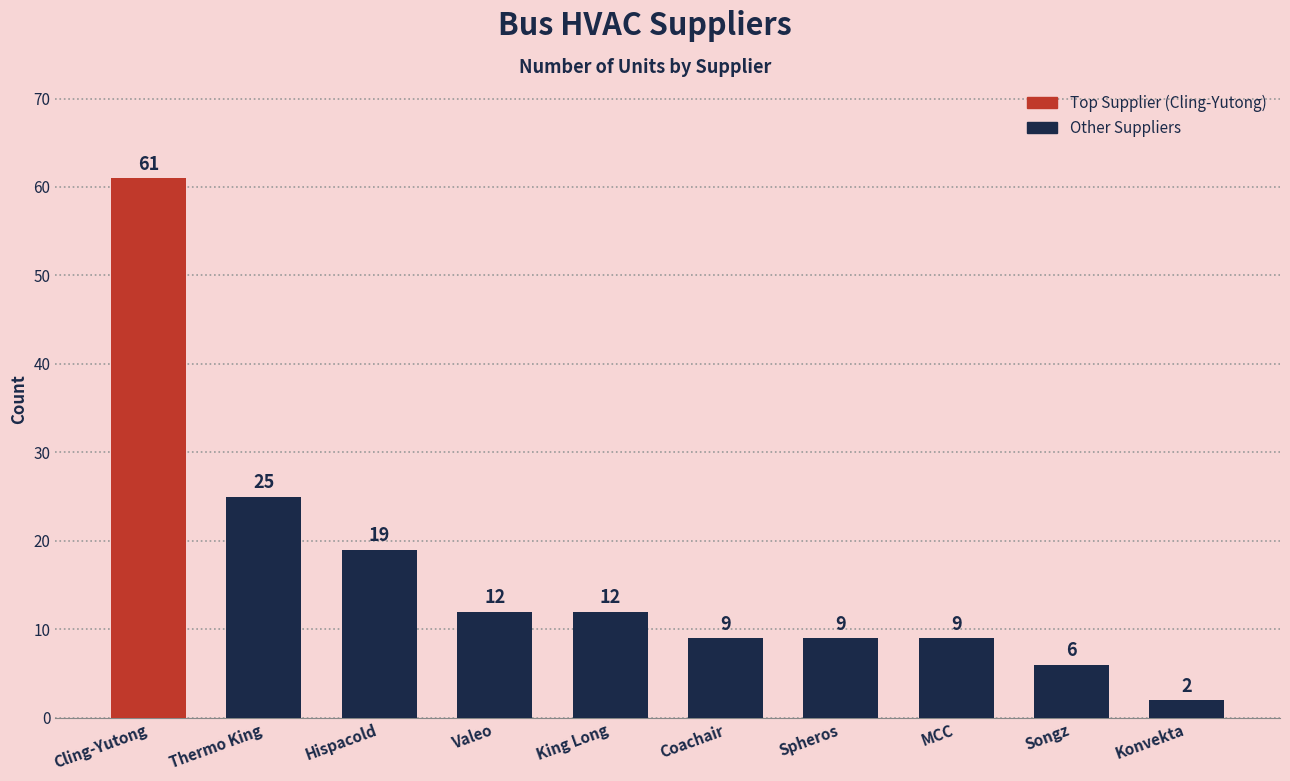

What position from the left is Songz?

9